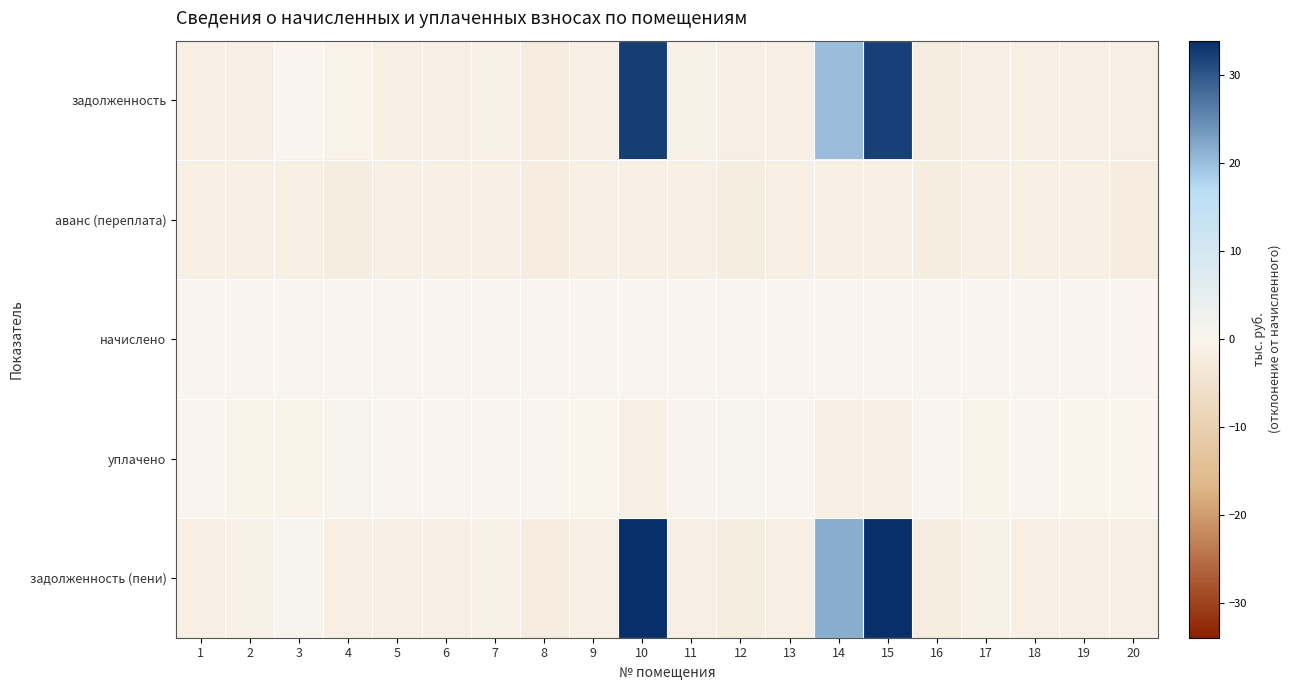

Which label corresponds to the smallest value in the chart?

20